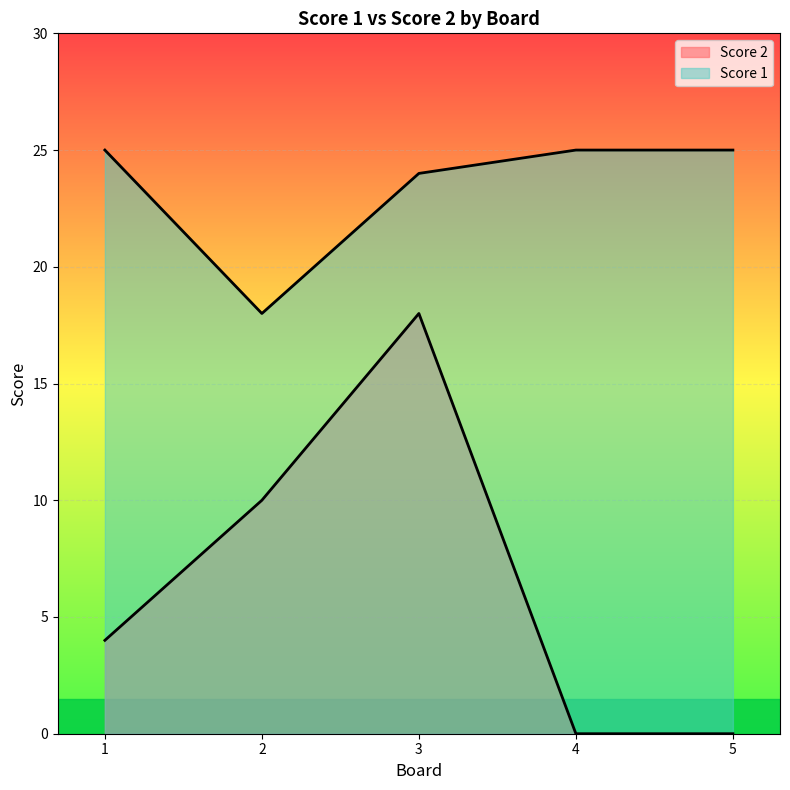

At which label does Score 1 reach its peak?

1